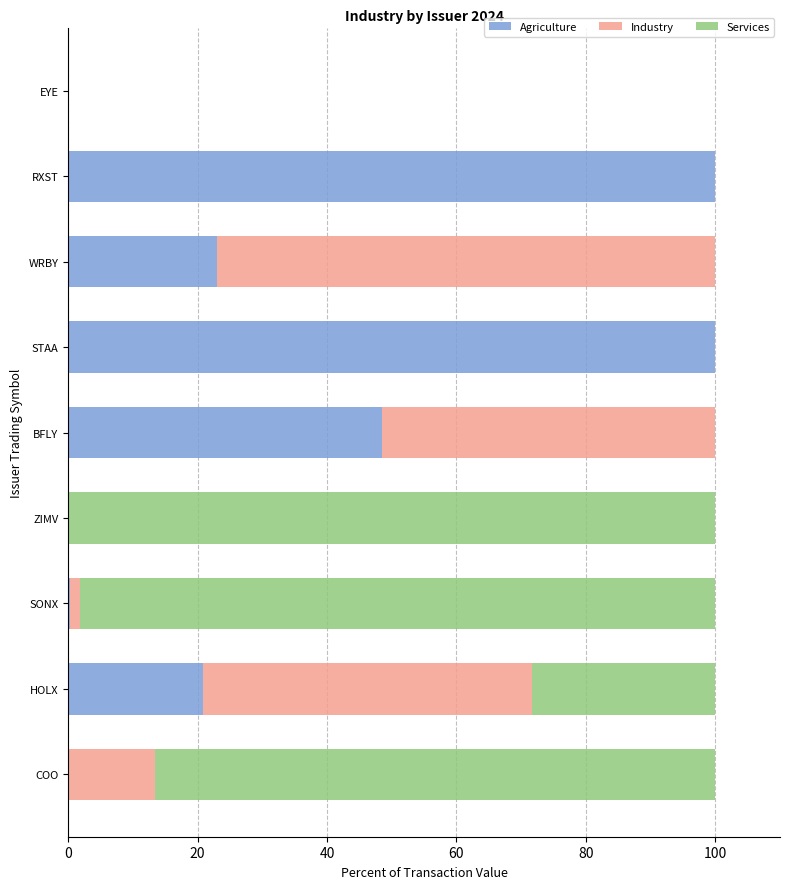

True or false: Agriculture has a value of 39.9 at WRBY.

False